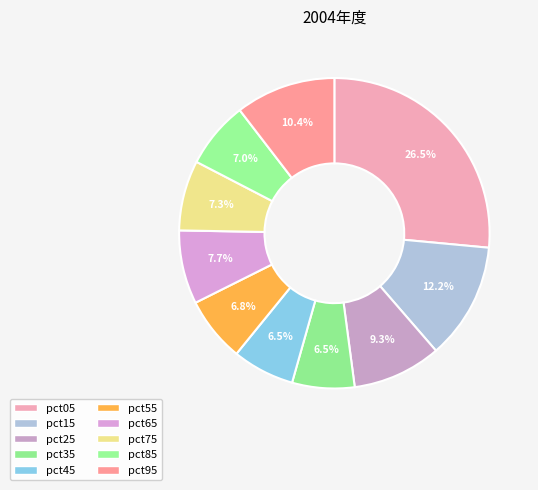

Is there a majority slice in this chart?

No